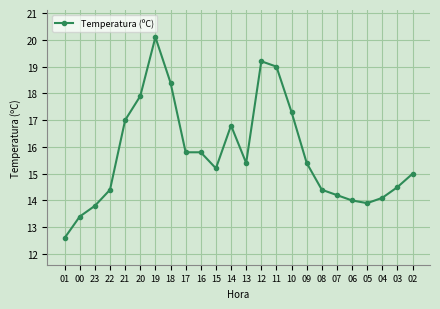

What is the smallest value displayed?

12.6